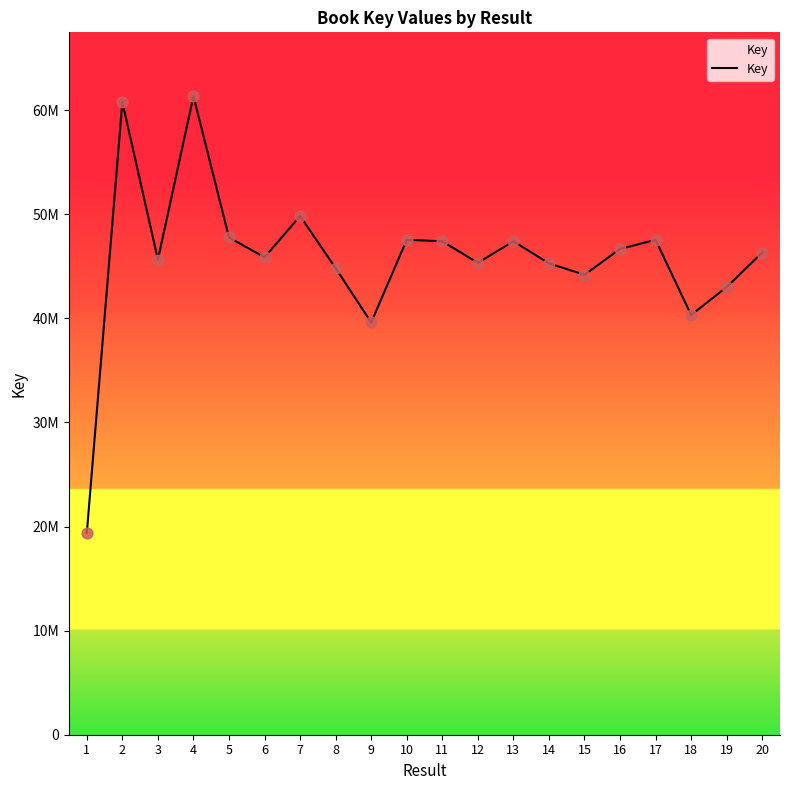

Is this an area chart (filled region under the line)?

Yes